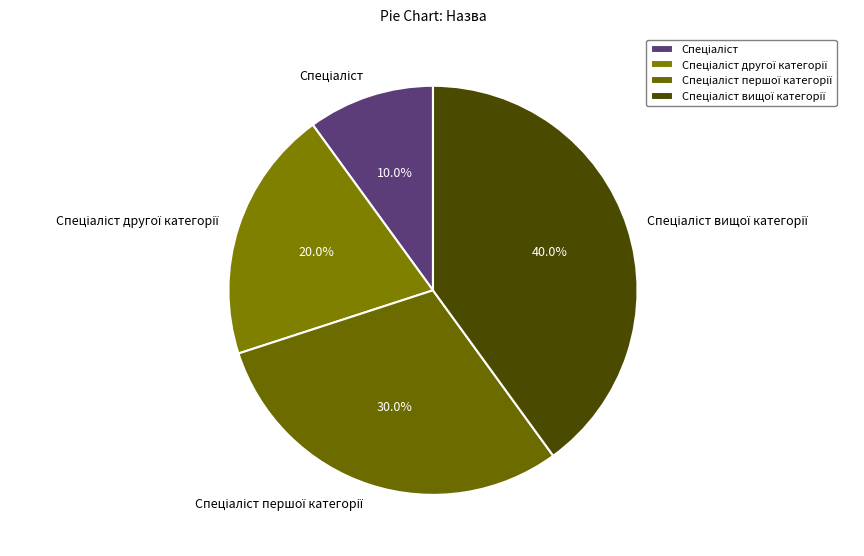

Does any single category account for the majority?

No